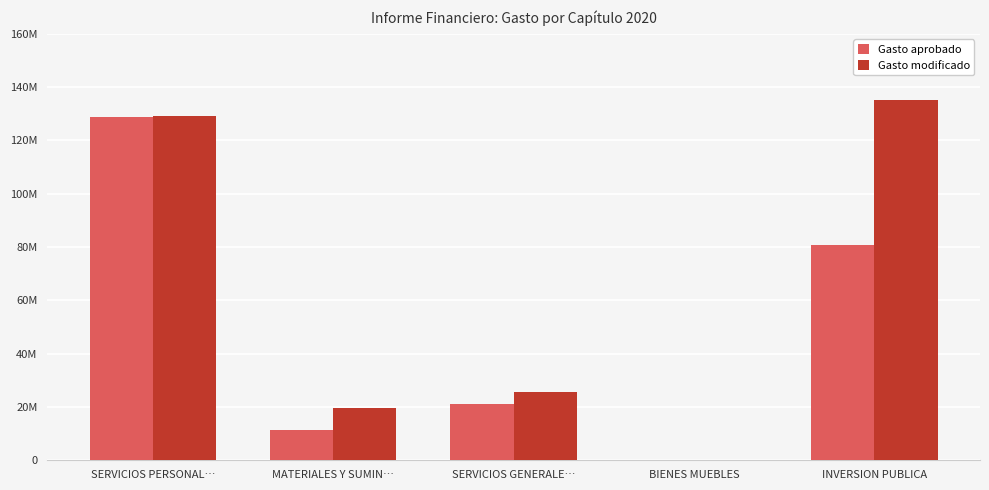

Between SERVICIOS PERSONAL… and SERVICIOS GENERALE…, which series saw the biggest shift?

Gasto aprobado